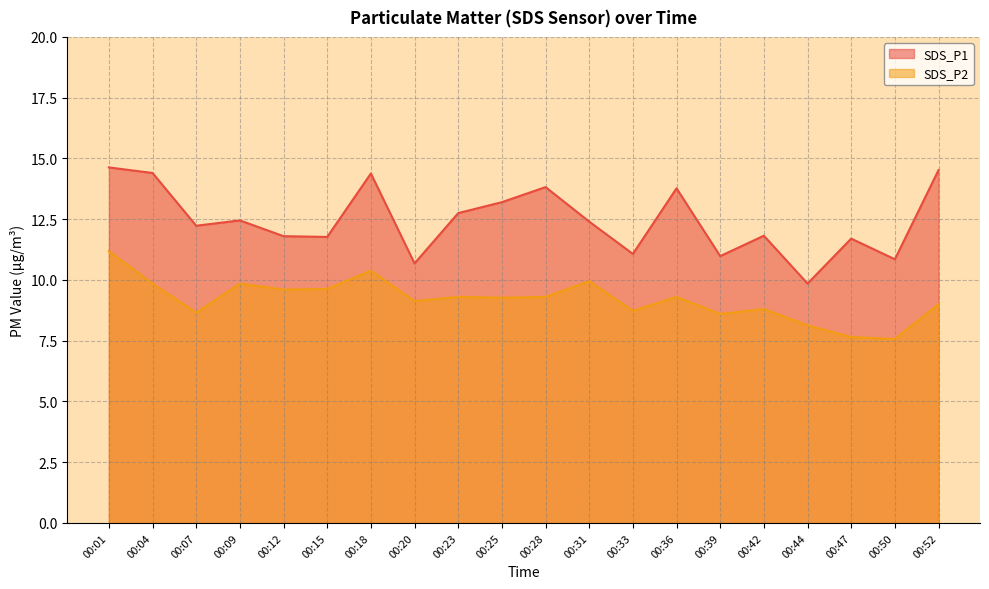

What is the difference between the maximum and second lowest values in the SDS_P2 series?

3.5